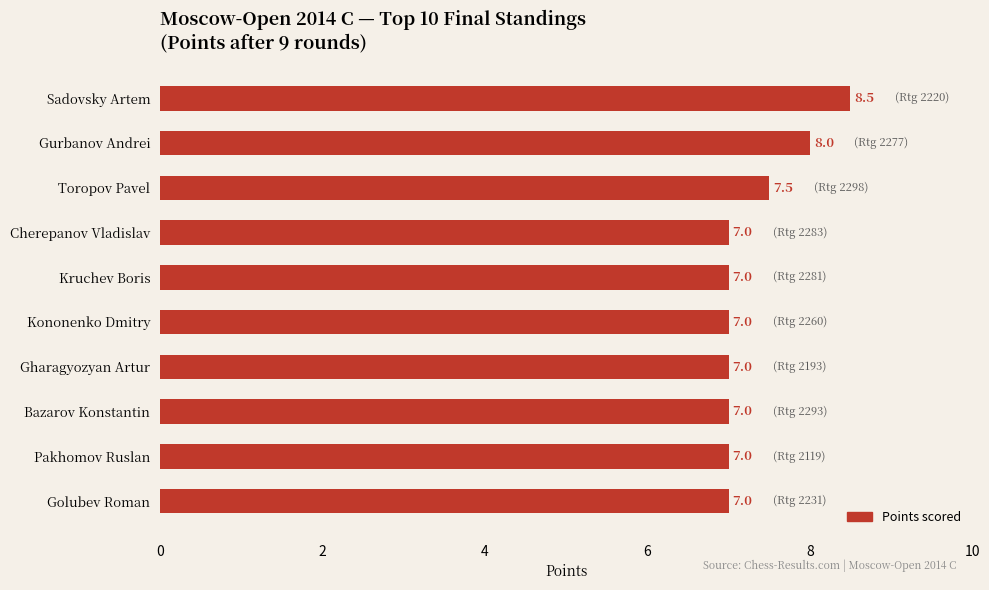

How many bars are there in total?

10